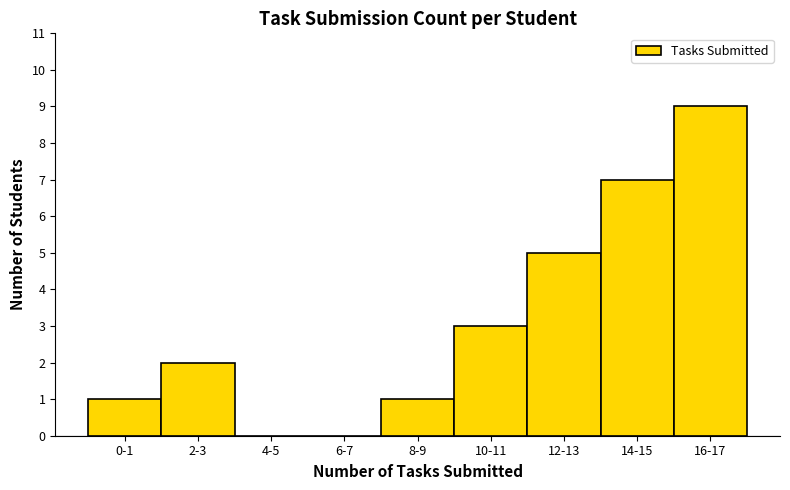

Reading right to left, what are all the values shown in this chart?

16-17=9	14-15=7	12-13=5	10-11=3	8-9=1	6-7=0	4-5=0	2-3=2	0-1=1